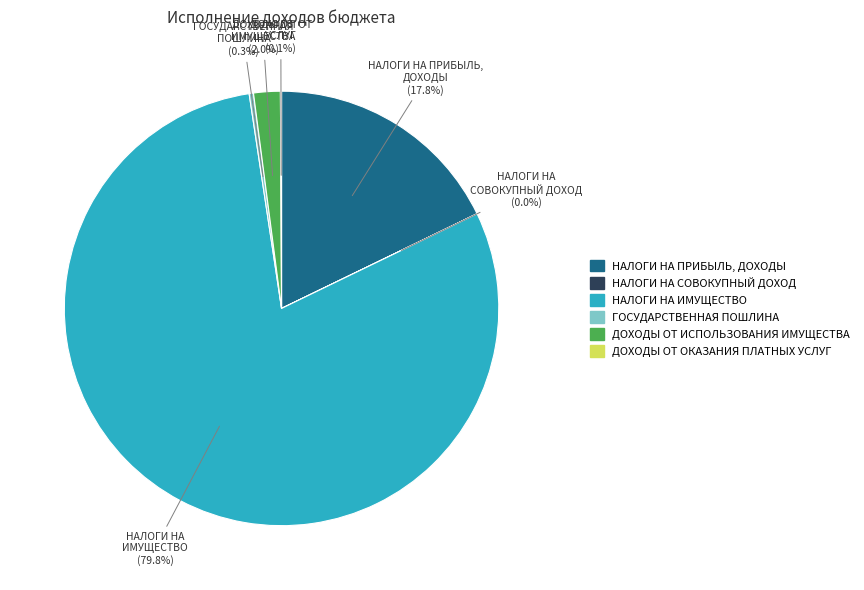

To the nearest percent, what is the difference between the largest and smallest slice percentages?

80%